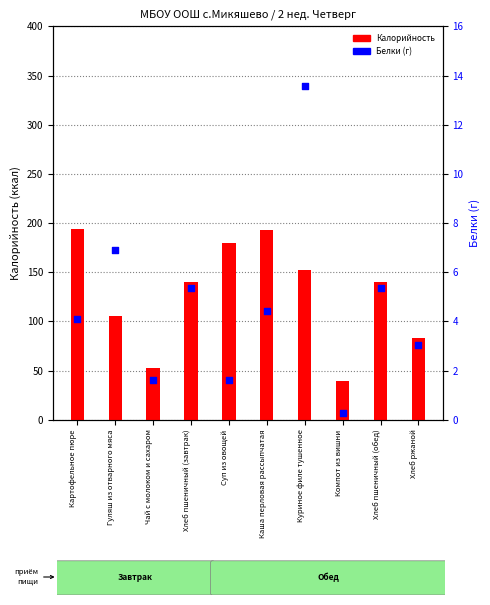

Which series has the largest total across all categories?

Калорийность